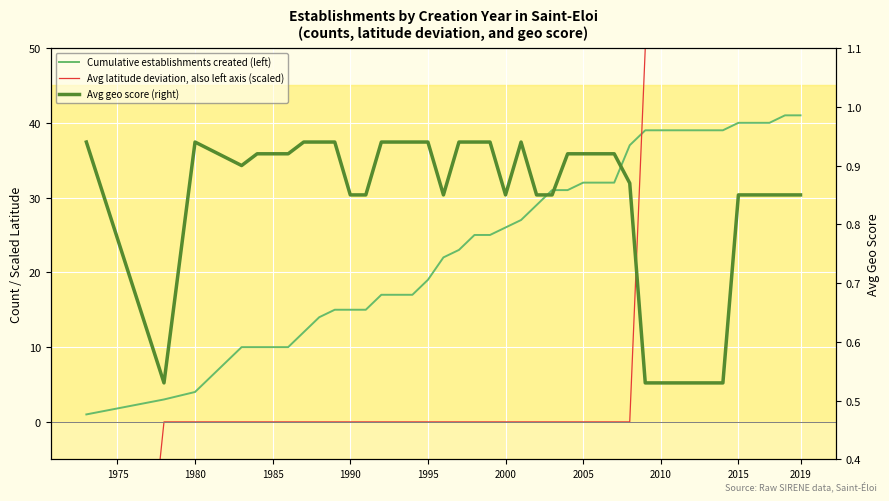

Which series has the largest total across all categories?

Cumulative establishments created (left)